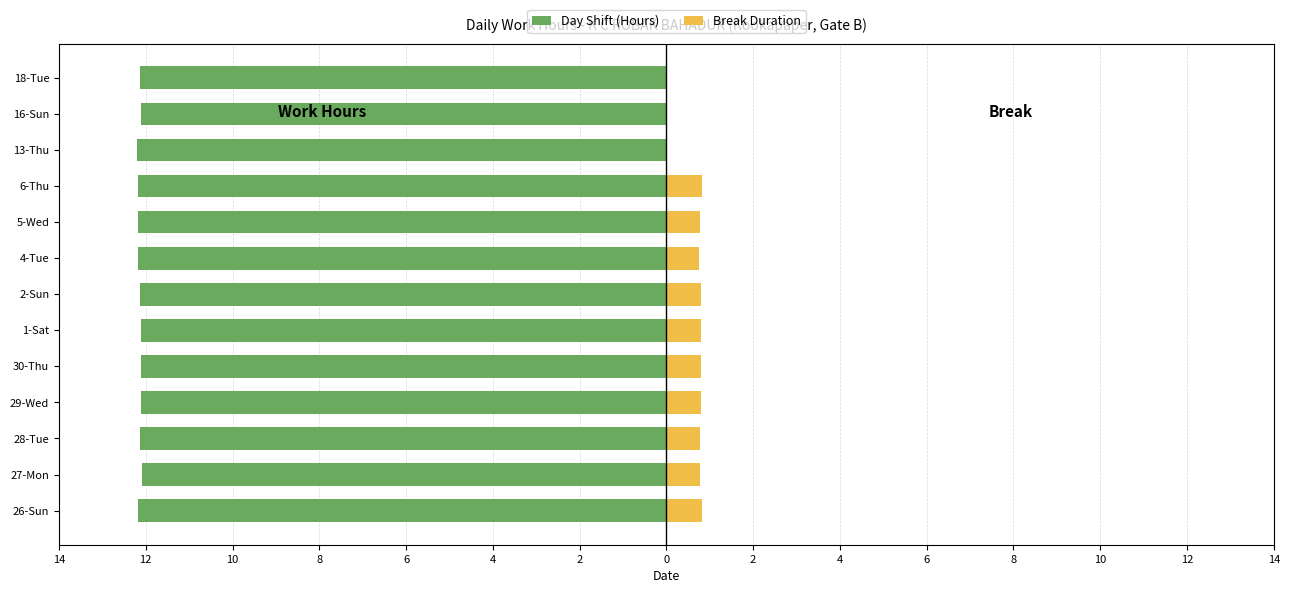

At 26-Sun, list the series in order from smallest to largest.

Day Shift (Hours), Break Duration